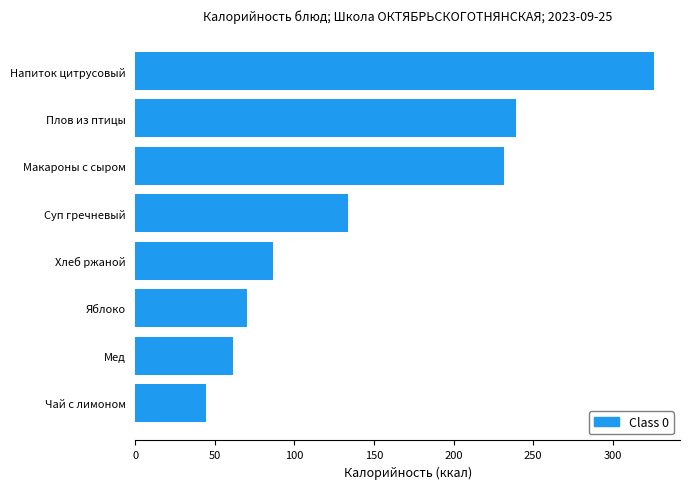

What is the difference between the maximum and minimum values?

281.6